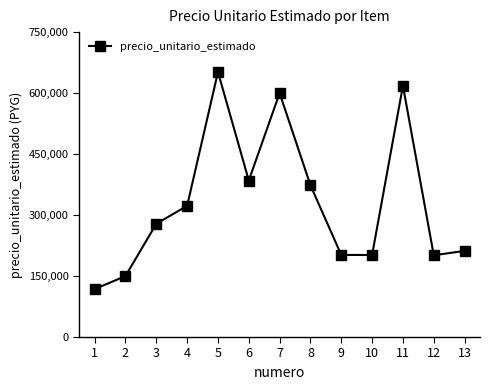

What is the greatest value displayed?

651840